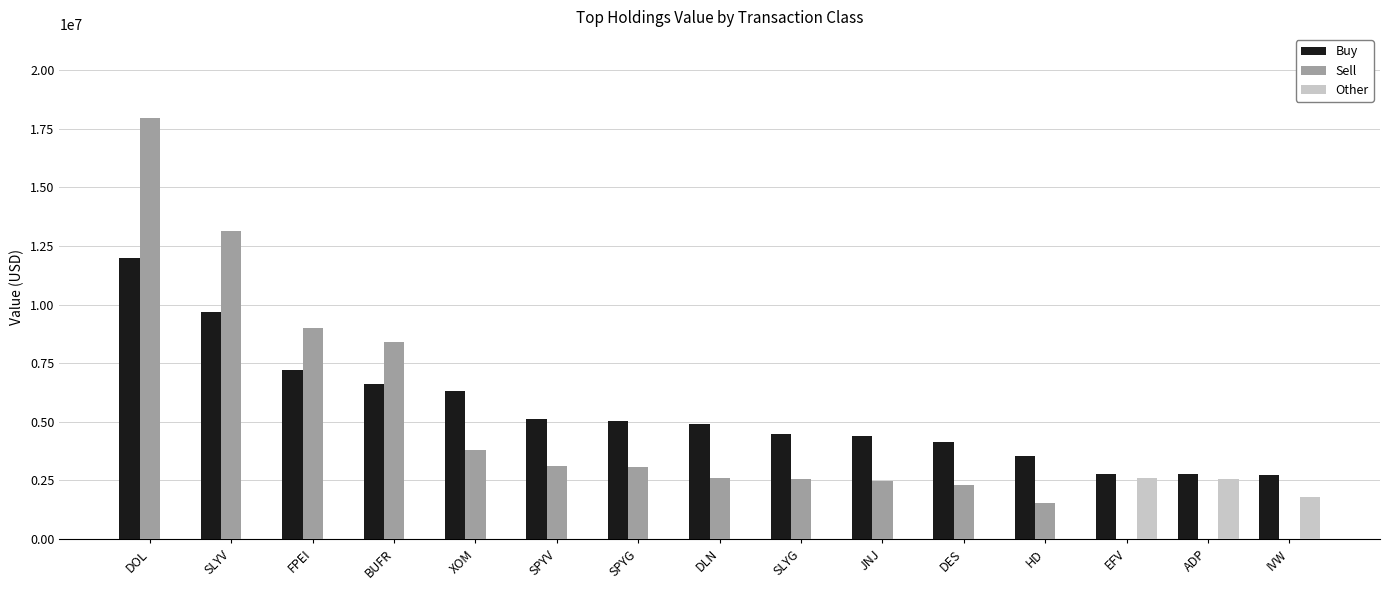

At which label is Buy closest to 7353210?

FPEI